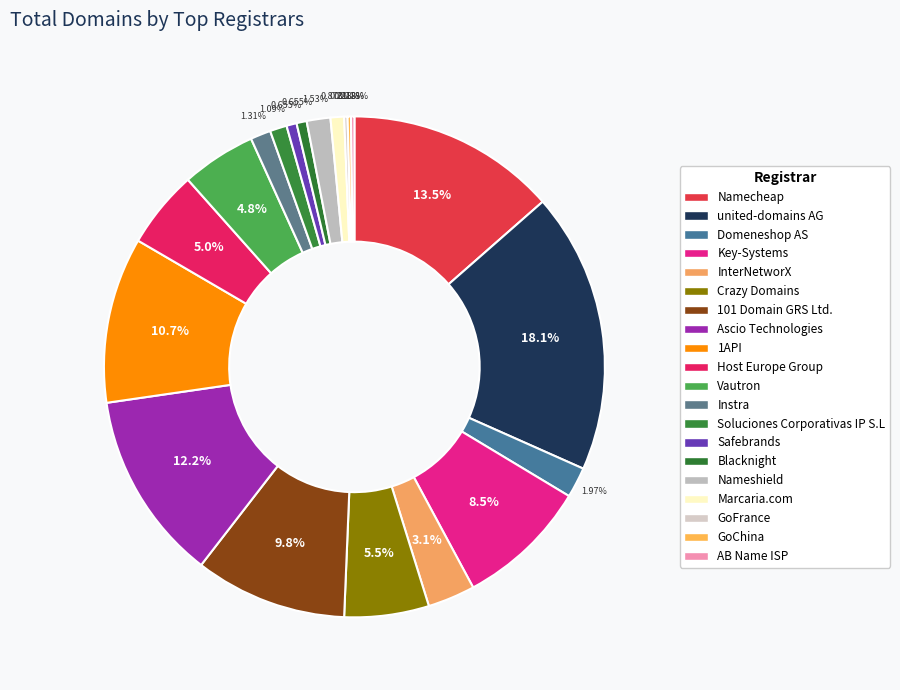

What percentage is the Crazy Domains slice, to the nearest percent?

5%